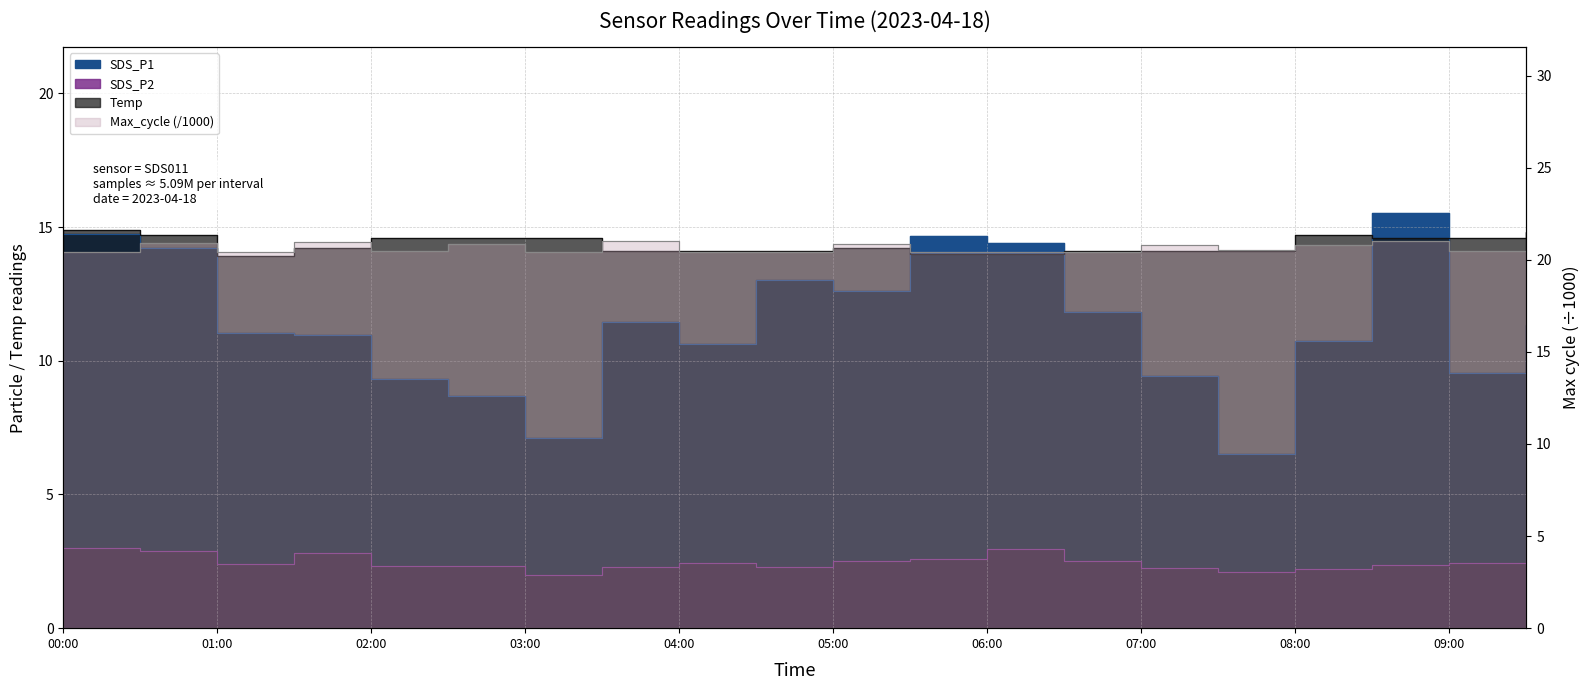

What is the label of the 8th point from the left?

07:00